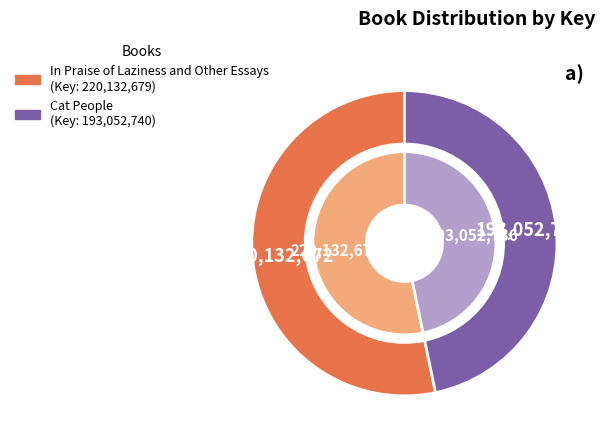

Is it true that In Praise of Laziness and Other Essays is 53% of the pie?

True